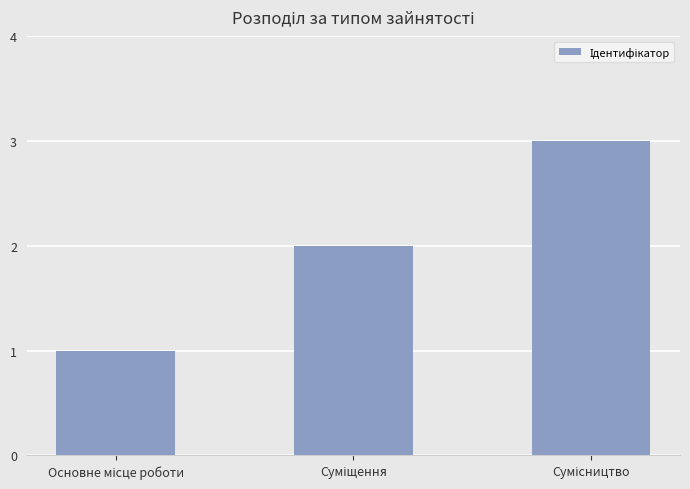

What is the maximum value shown in the chart?

3